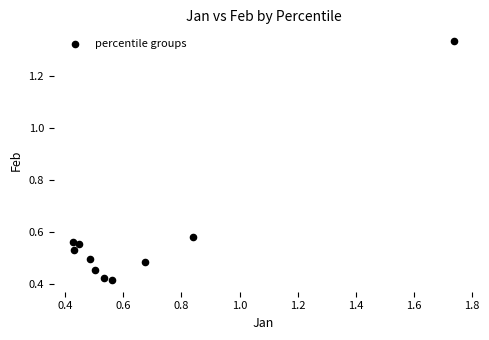

What is the range of Y values (max minus min)?

0.9